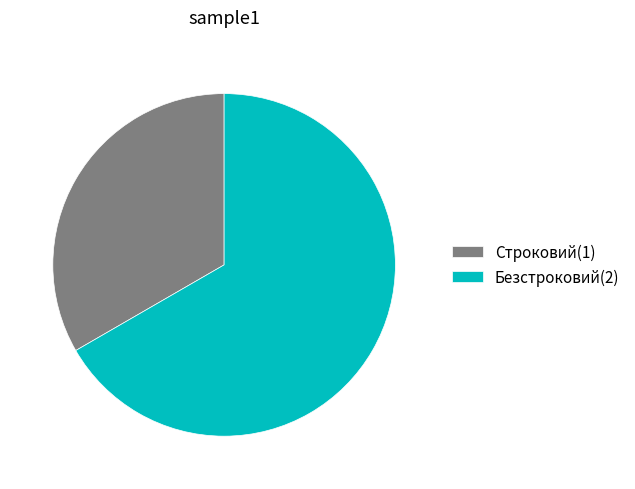

Does Строковий represent more than half of the total?

No